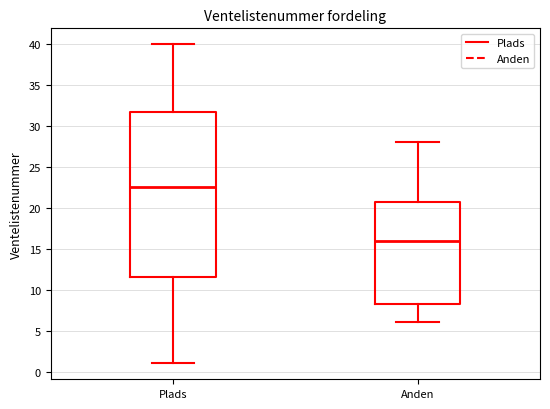

Which box is the tallest, from its lower edge to its upper edge?

Plads